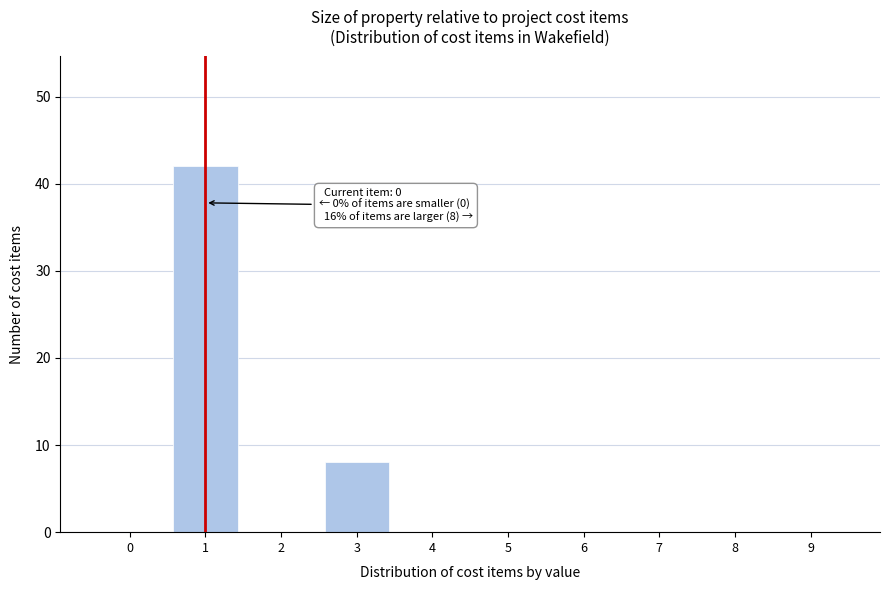

Reading left to right, list all the values displayed in this chart.

0=0	1=42	2=0	3=8	4=0	5=0	6=0	7=0	8=0	9=0